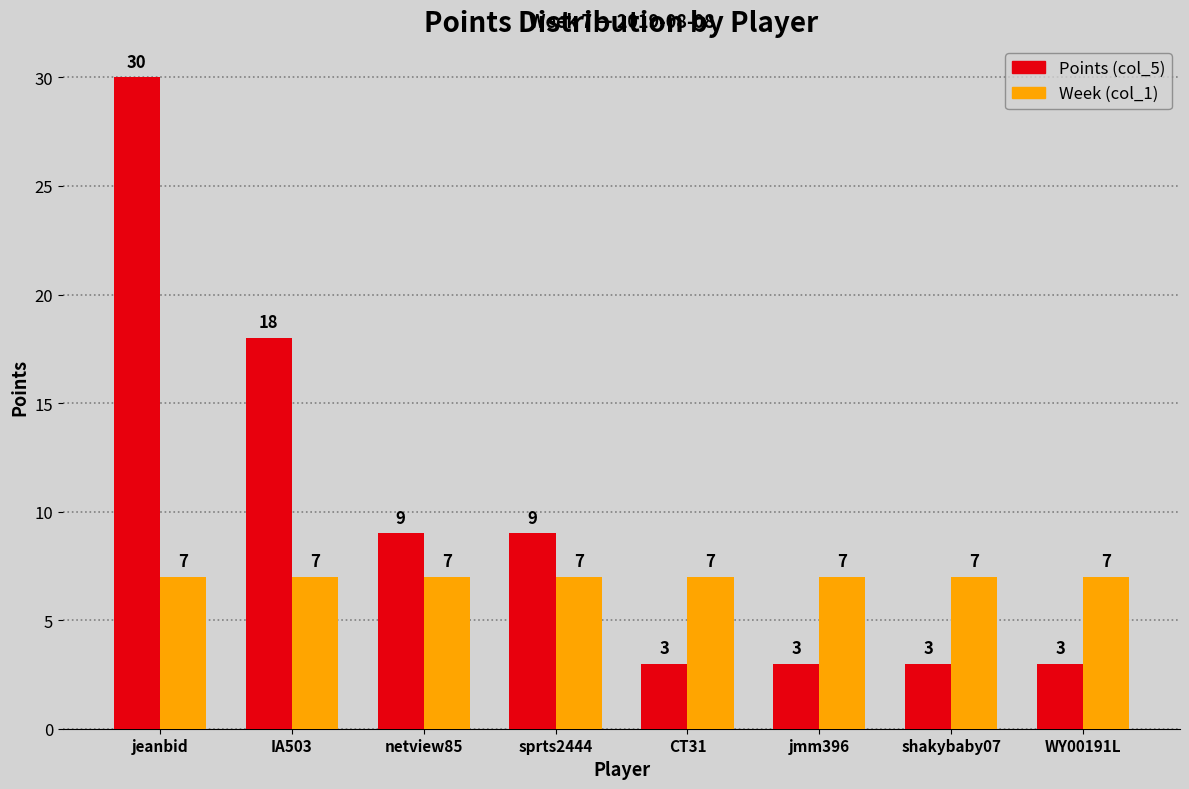

Which series has the largest total across all categories?

Points (col_5)